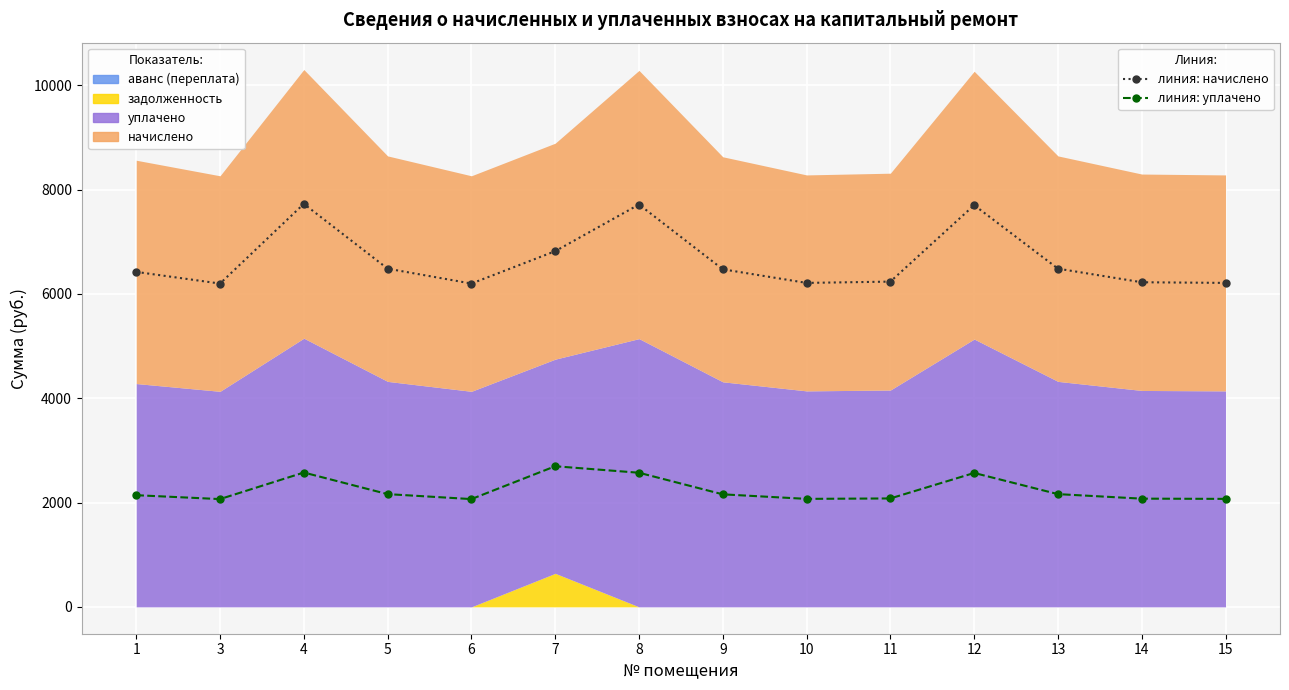

True or false: линия: уплачено and линия: начислено cross at least once.

False